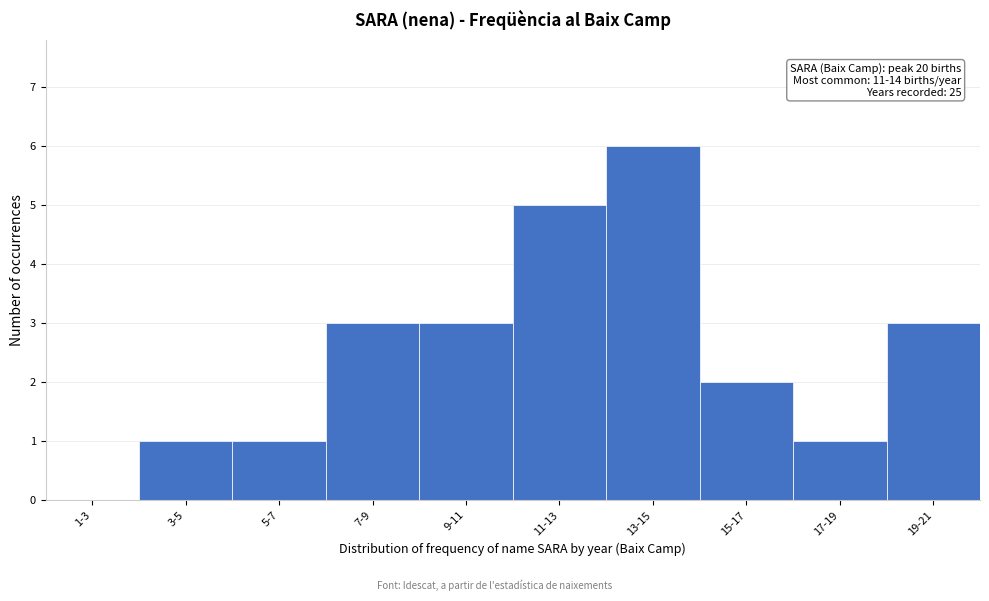

Reading left to right, transcribe all the data shown in this chart.

1-3=0	3-5=1	5-7=1	7-9=3	9-11=3	11-13=5	13-15=6	15-17=2	17-19=1	19-21=3